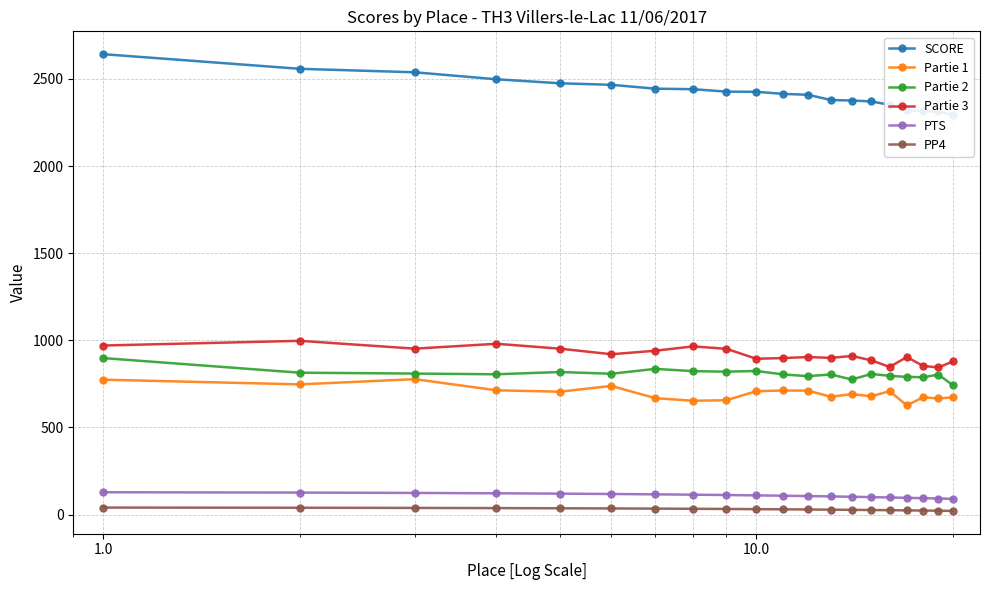

True or false: Partie 1 and PTS intersect in this chart.

False